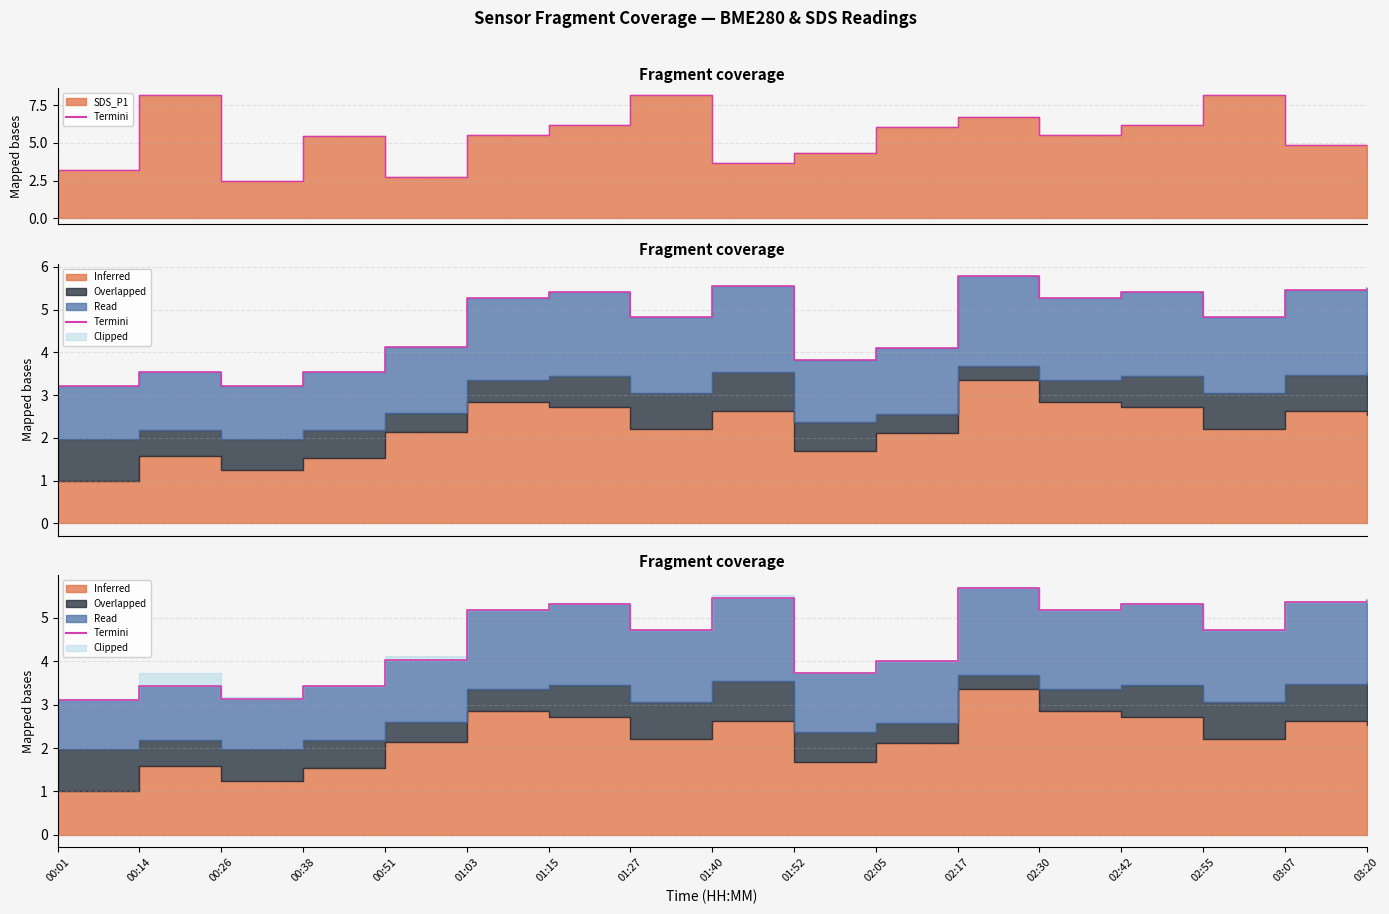

Reading left to right, what are all the values shown in this chart?

00:01=3.1	00:14=3.4	00:26=3.1	00:38=3.4	00:51=4.0	01:03=5.2	01:15=5.3	01:27=4.7	01:40=5.5	01:52=3.7	02:05=4.0	02:17=5.7	02:30=5.2	02:42=5.3	02:55=4.7	03:07=5.4	03:20=5.4